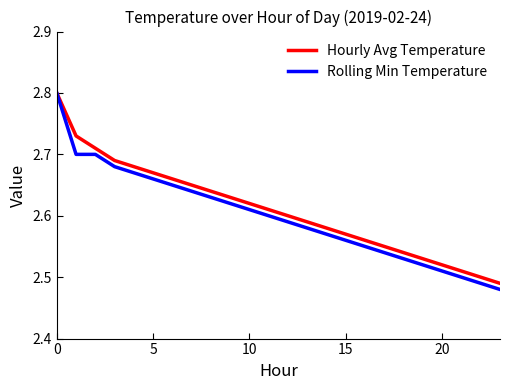

What is the maximum value for Hourly Avg Temperature?

2.8